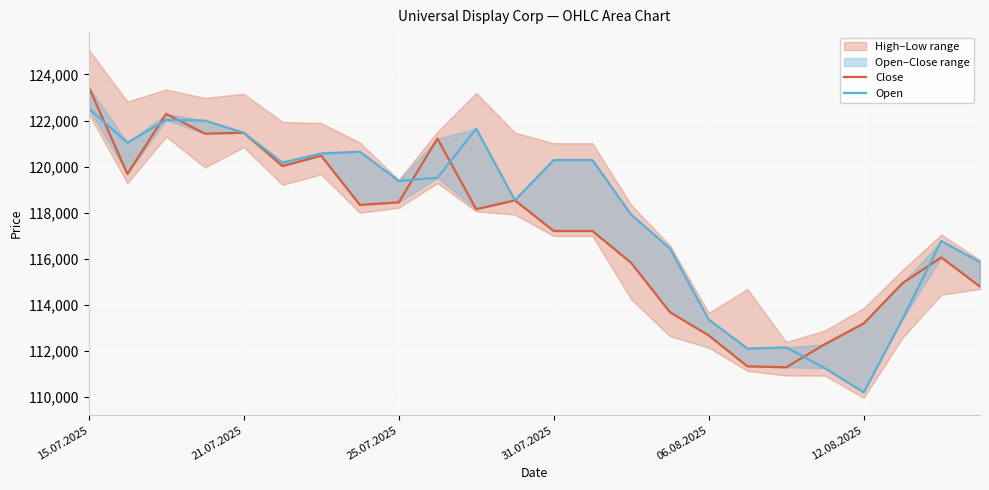

True or false: Close and Open intersect in this chart.

True